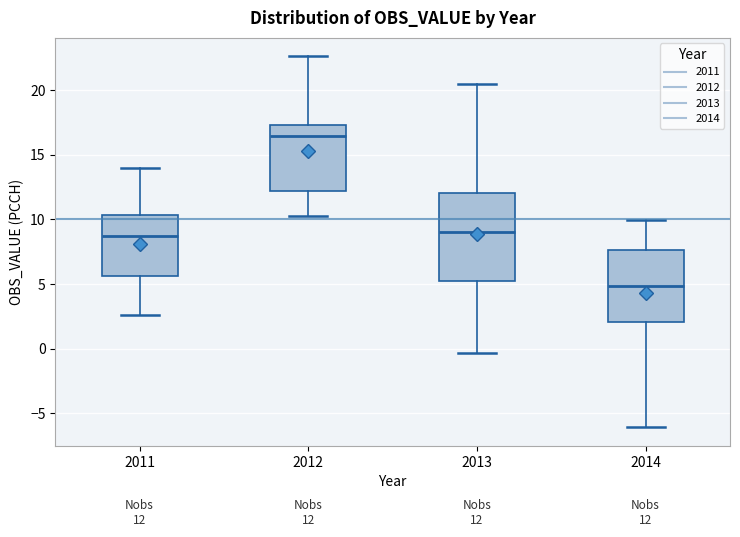

Which box's median line is the highest?

2012